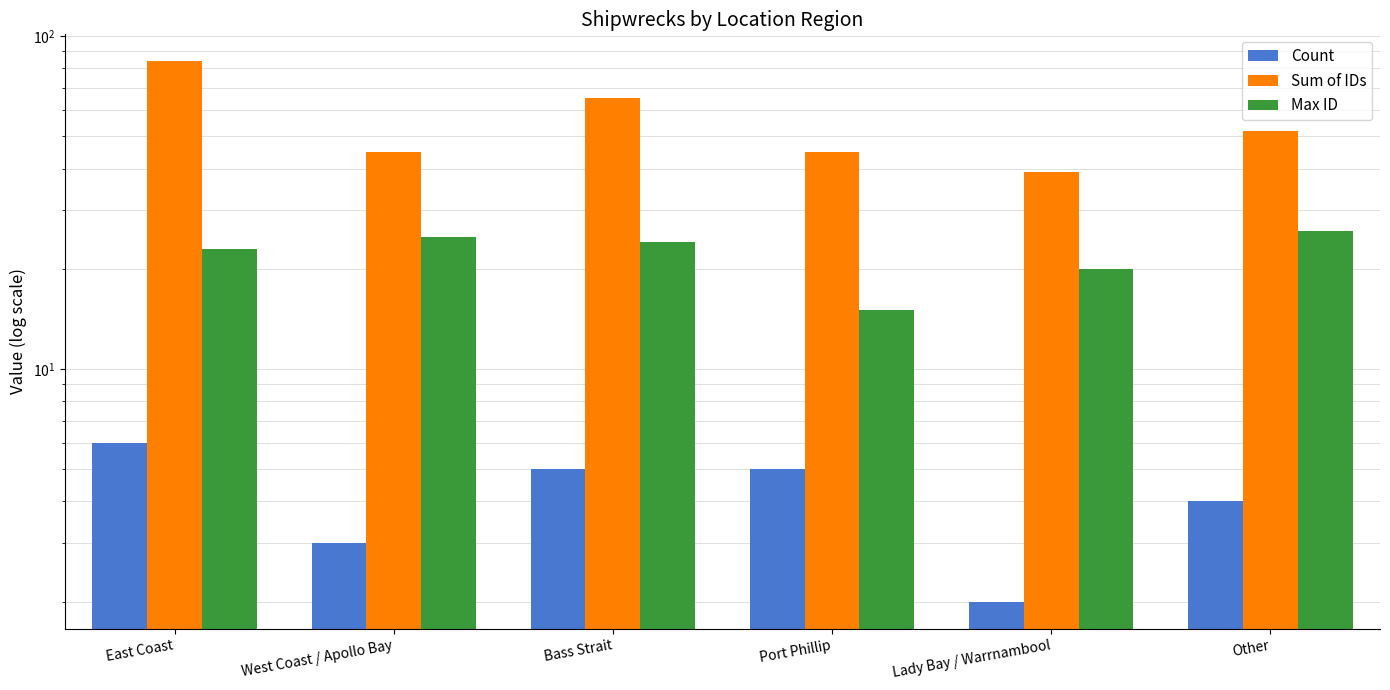

Is it true that Sum of IDs equals 65 at Bass Strait?

True